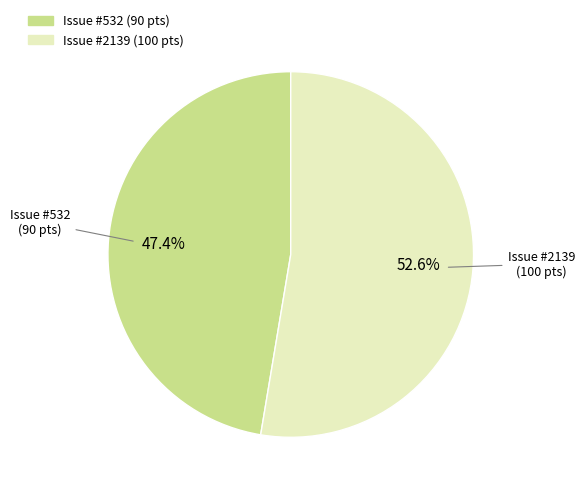

Is there a majority slice in this chart?

Yes